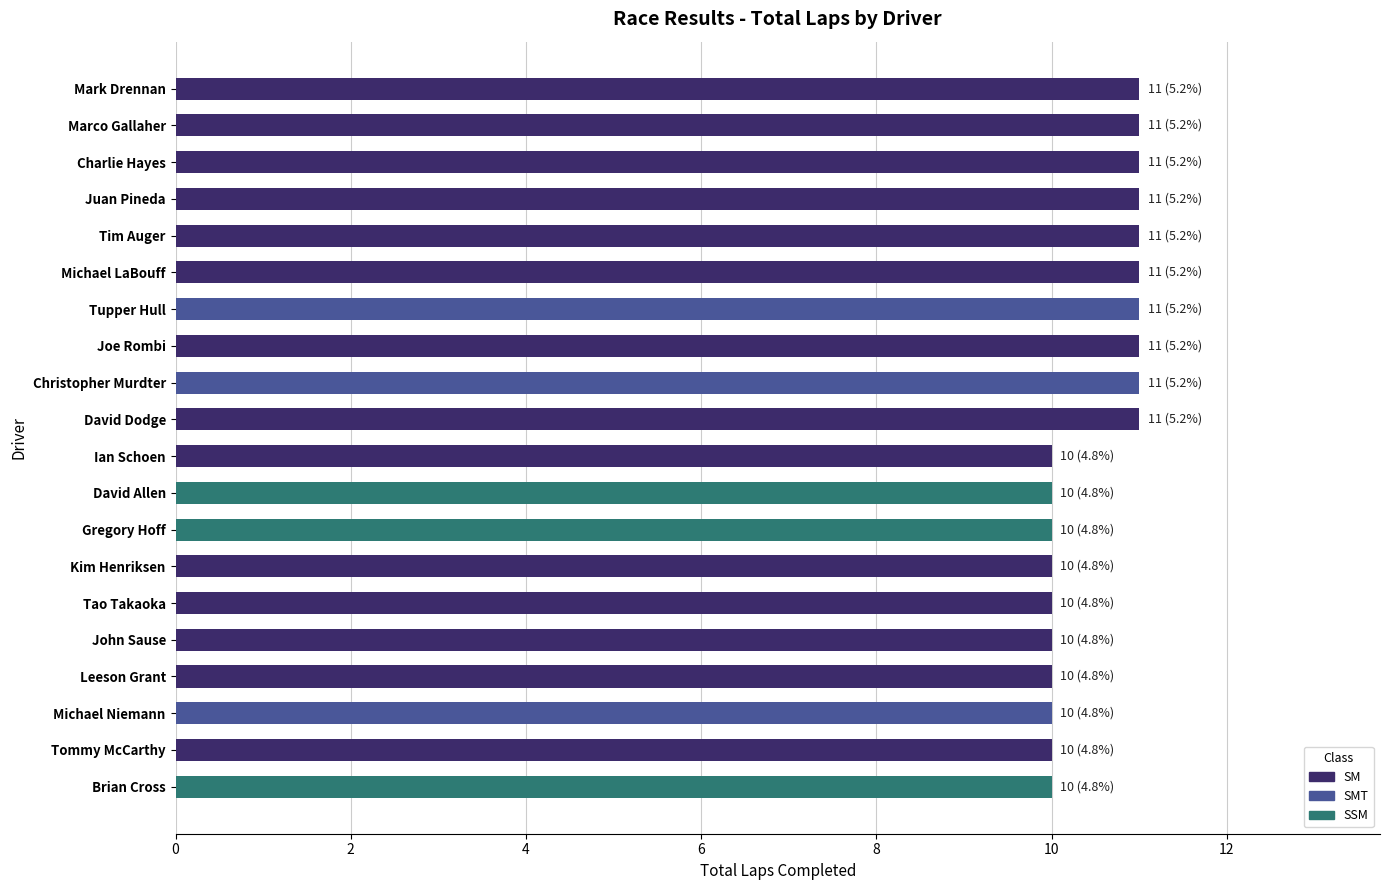

What is the approximate value at Ian Schoen?

10